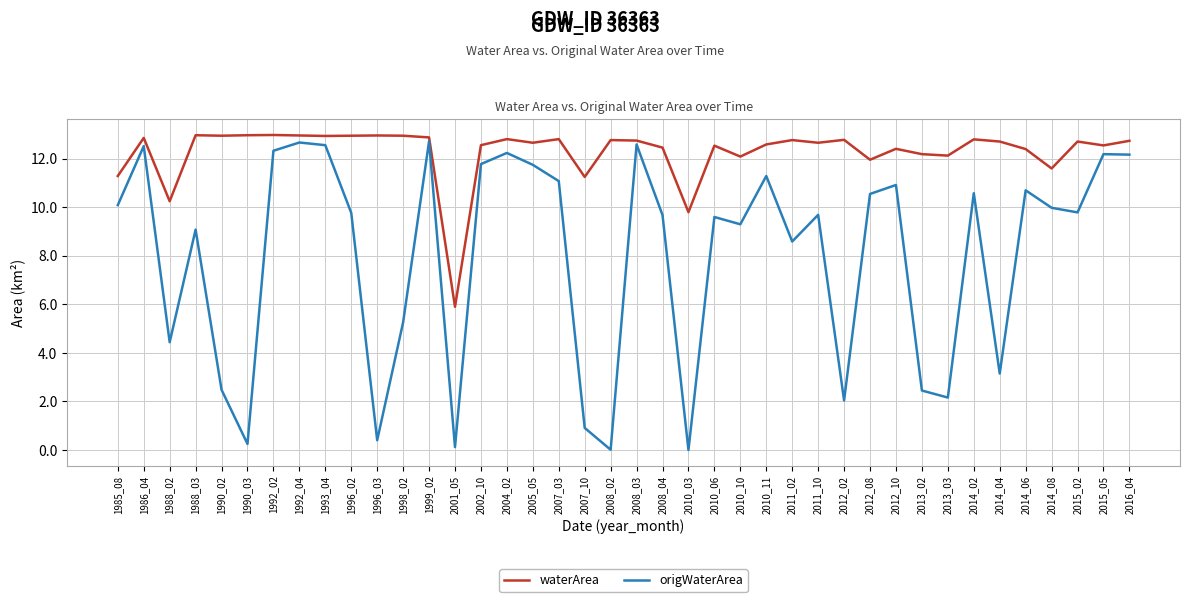

Is it true that origWaterArea equals 5.3 at 2008_03?

False